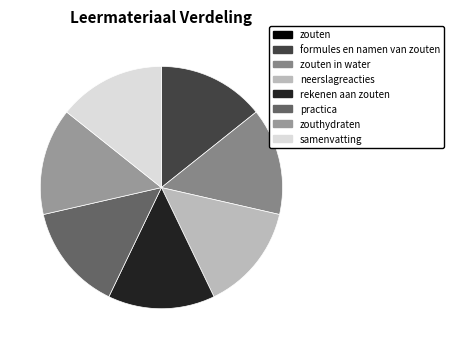

What portion of the pie excludes formules en namen van zouten?

85.7%